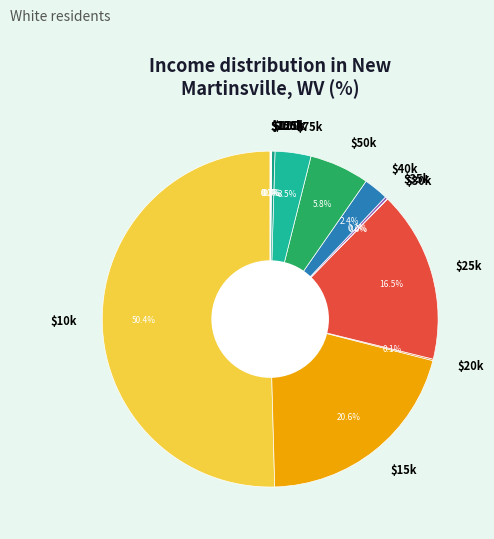

What is the majority slice?

$10k